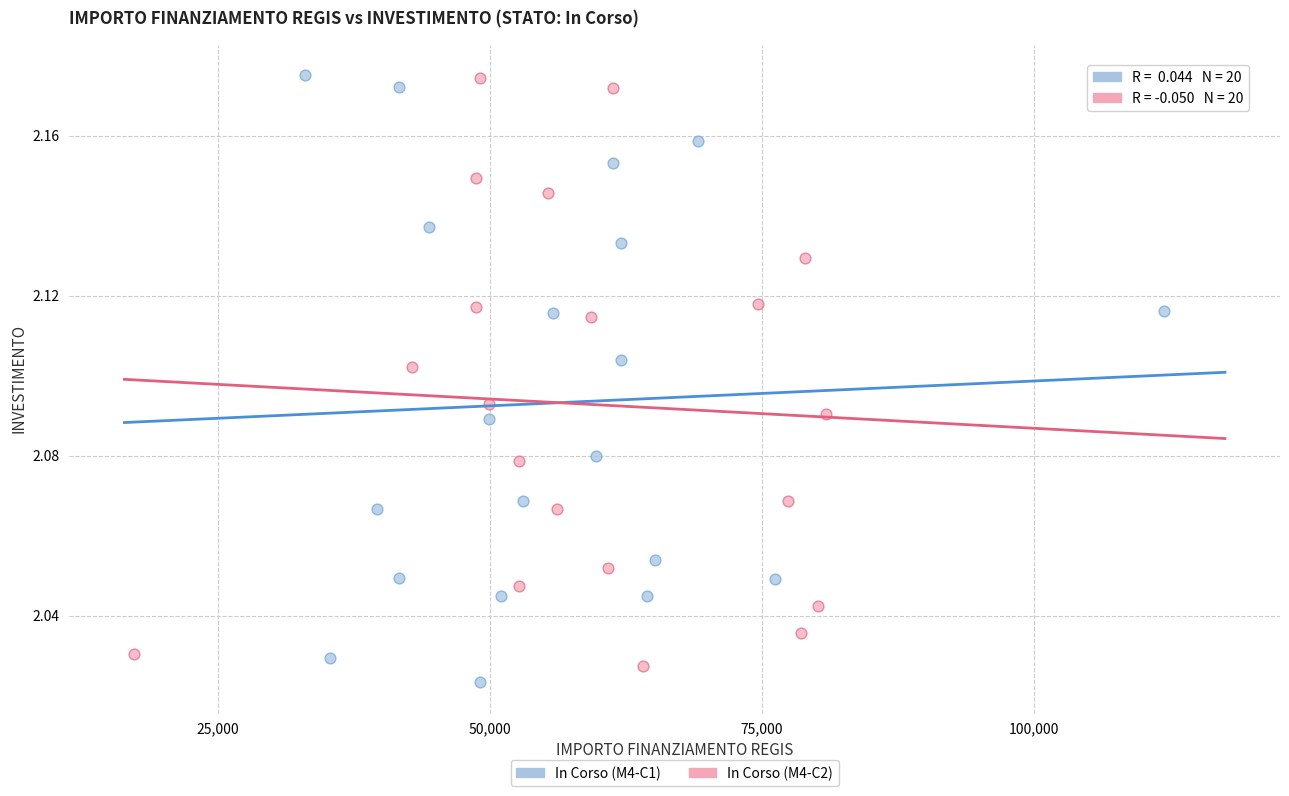

What are all the series names shown in the legend?

In Corso (M4-C1), In Corso (M4-C2)